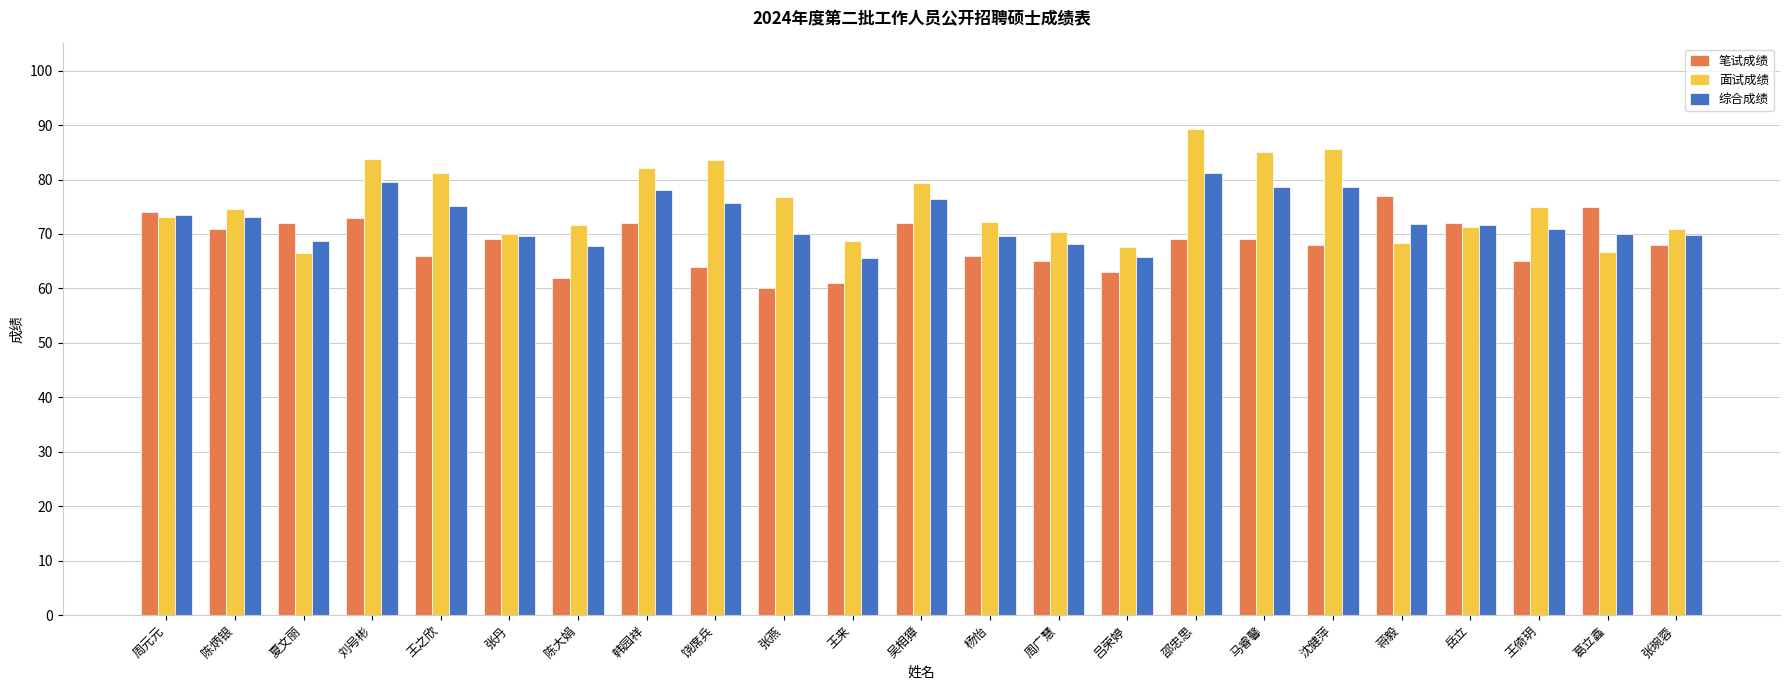

The value of 面试成绩 at 马睿馨 is 85.1. True or false?

True